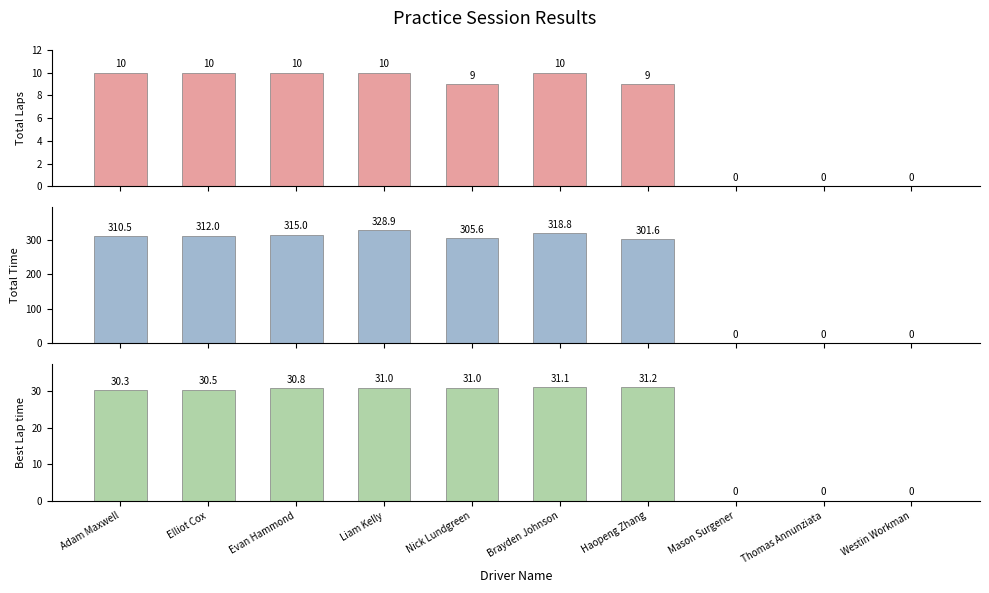

What position from the left is Mason Surgener?

8